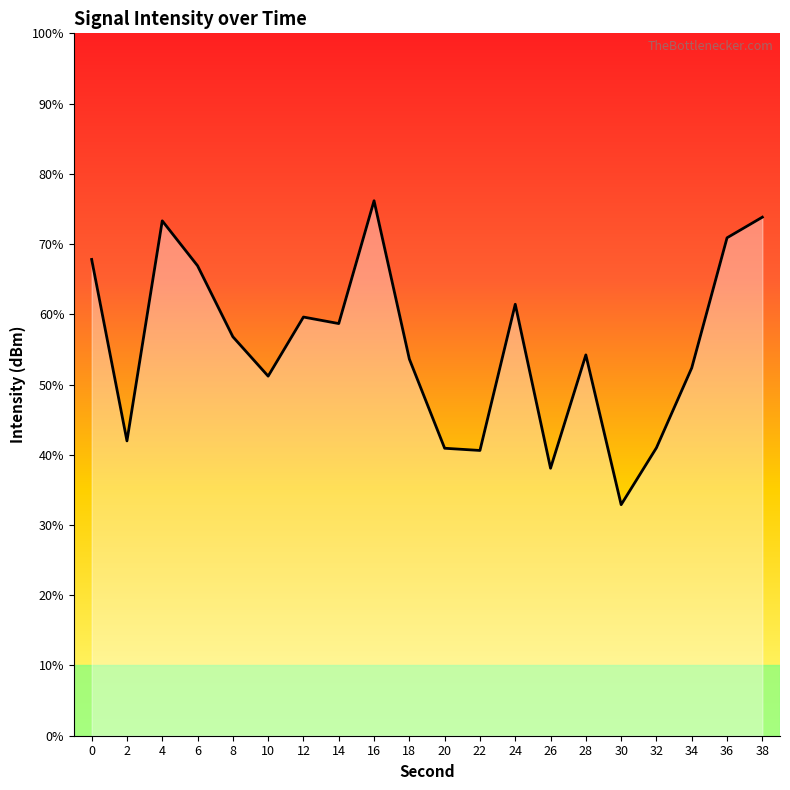

At which category does the data reach its first local valley?

2